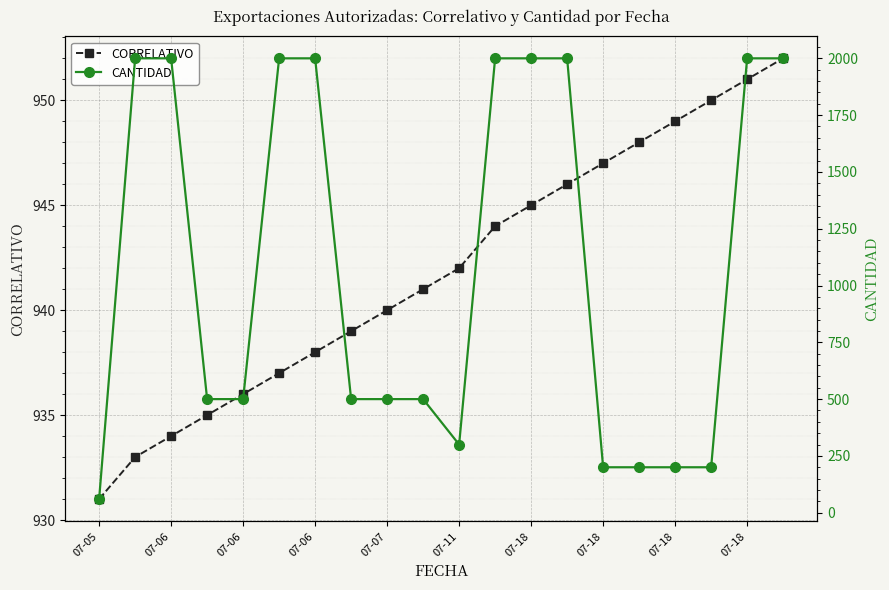

Is this an area chart (filled region under the line)?

No